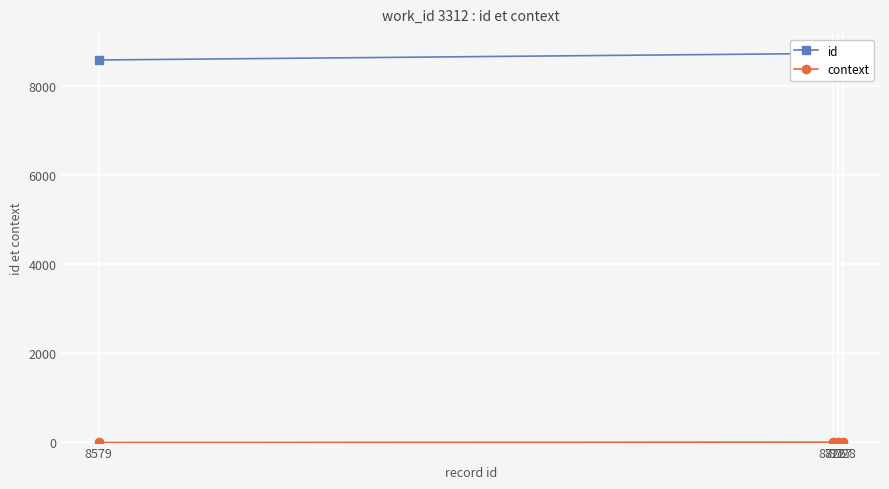

What is the value of the id point at the 1st from the left?

8579